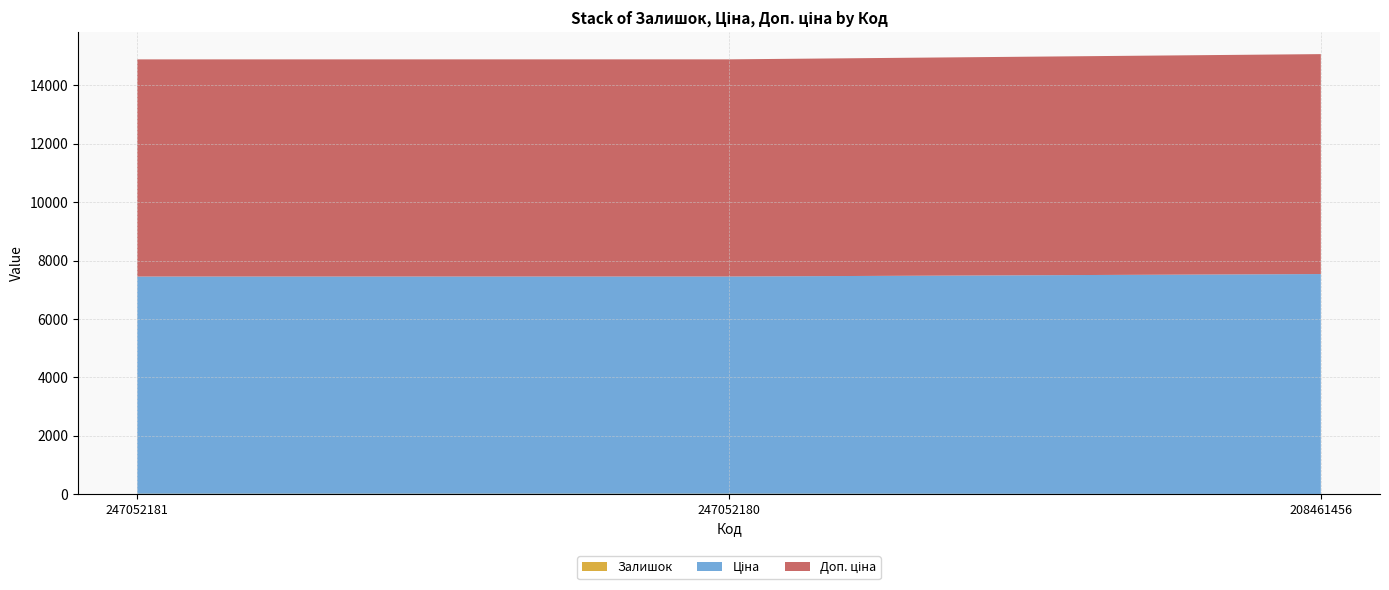

Reading left to right, list all the values displayed in this chart.

Залишок: 20.0	21.0	11.0
Ціна: 7436.2	7436.2	7530.7
Доп. ціна: 7436.2	7436.2	7530.7